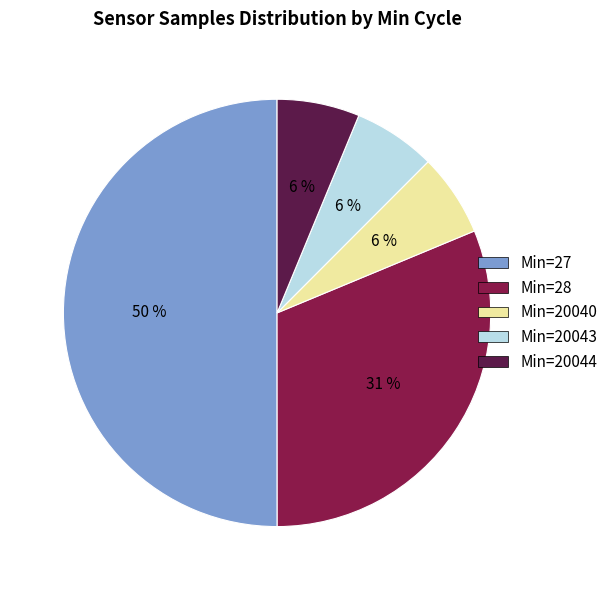

To the nearest percent, what is the difference between the largest and smallest slice percentages?

44%